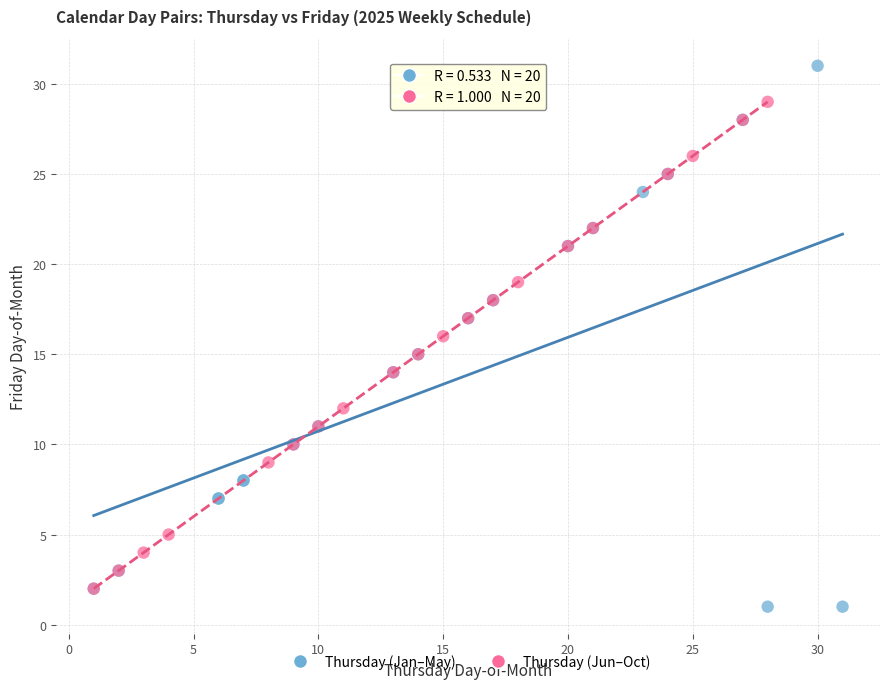

Which series contains the highest Y value?

Thursday (Jan–May)